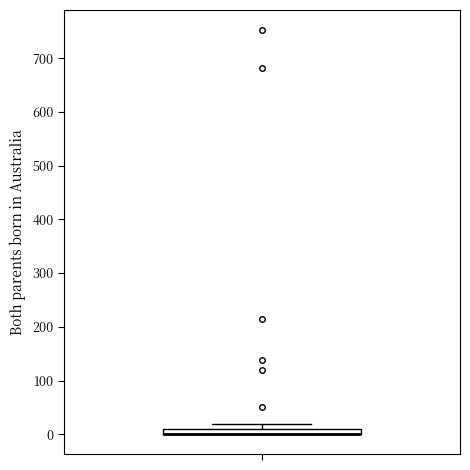

Where is the lower edge of the box on the y-axis? The values are not printed on the chart, so give them approximately, as read against the axis.

0